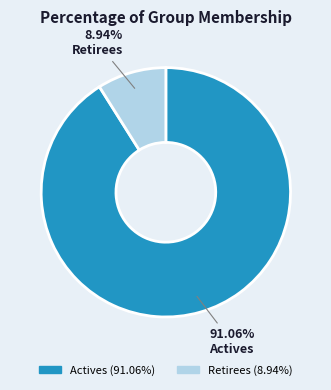

How many segments does this pie chart have?

2